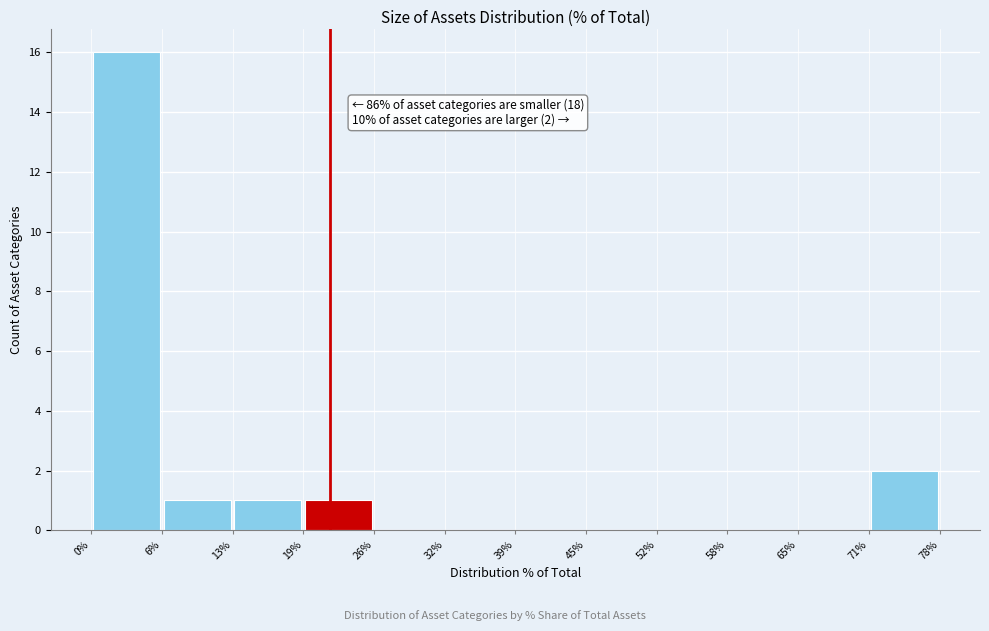

Over which range of the x-axis is the bar tallest?

0% to 6%